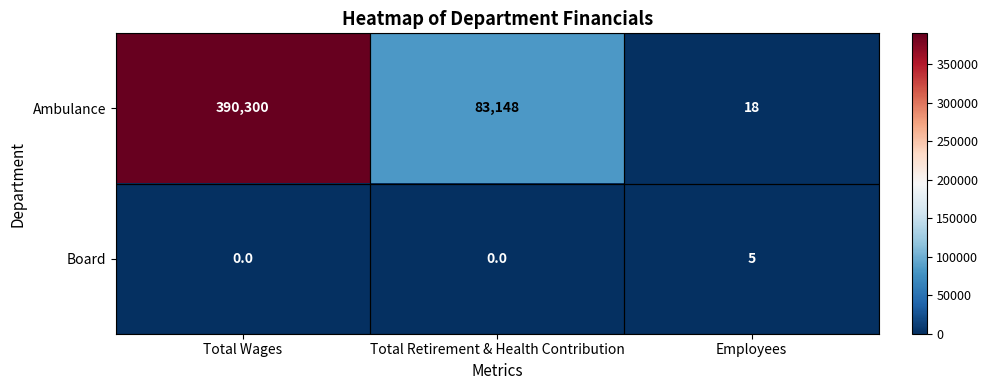

List the series in order of their peak value, highest first.

Ambulance, Board